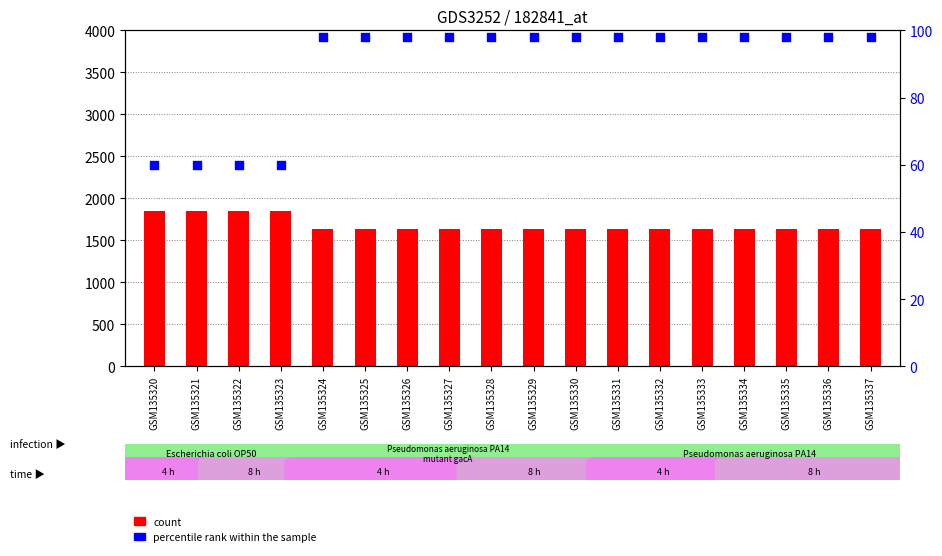

Which series contains the highest Y value?

count